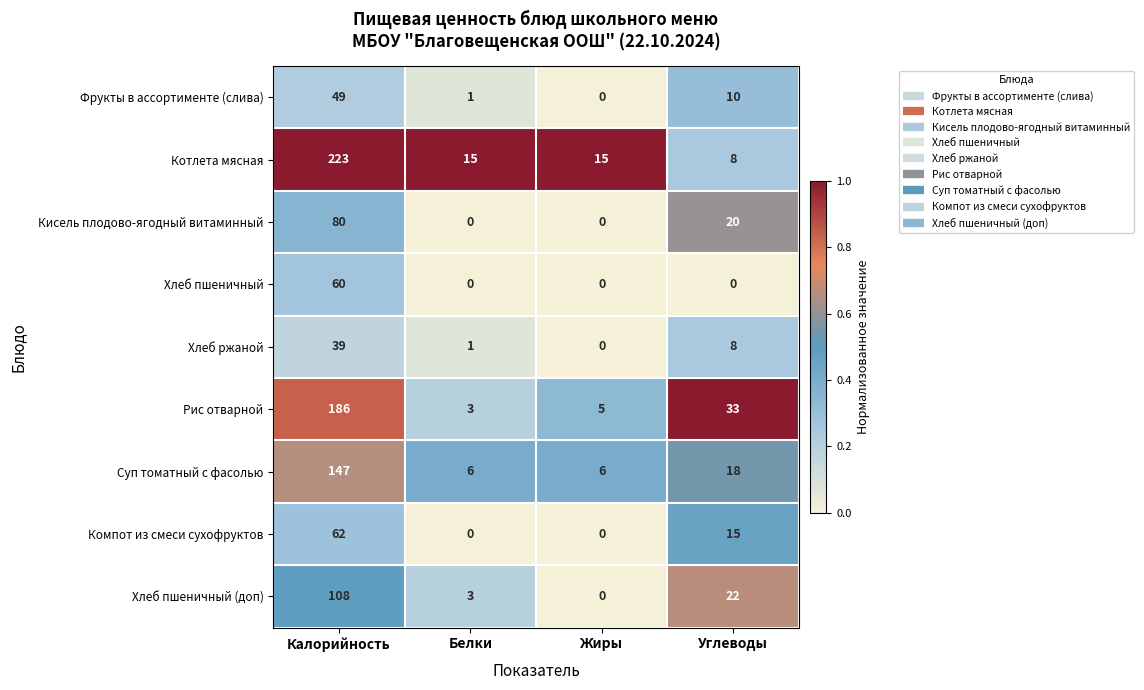

List the series in order of their peak value, lowest first.

Хлеб ржаной, Фрукты в ассортименте (слива), Хлеб пшеничный, Компот из смеси сухофруктов, Кисель плодово-ягодный витаминный, Хлеб пшеничный (доп), Суп томатный с фасолью, Рис отварной, Котлета мясная